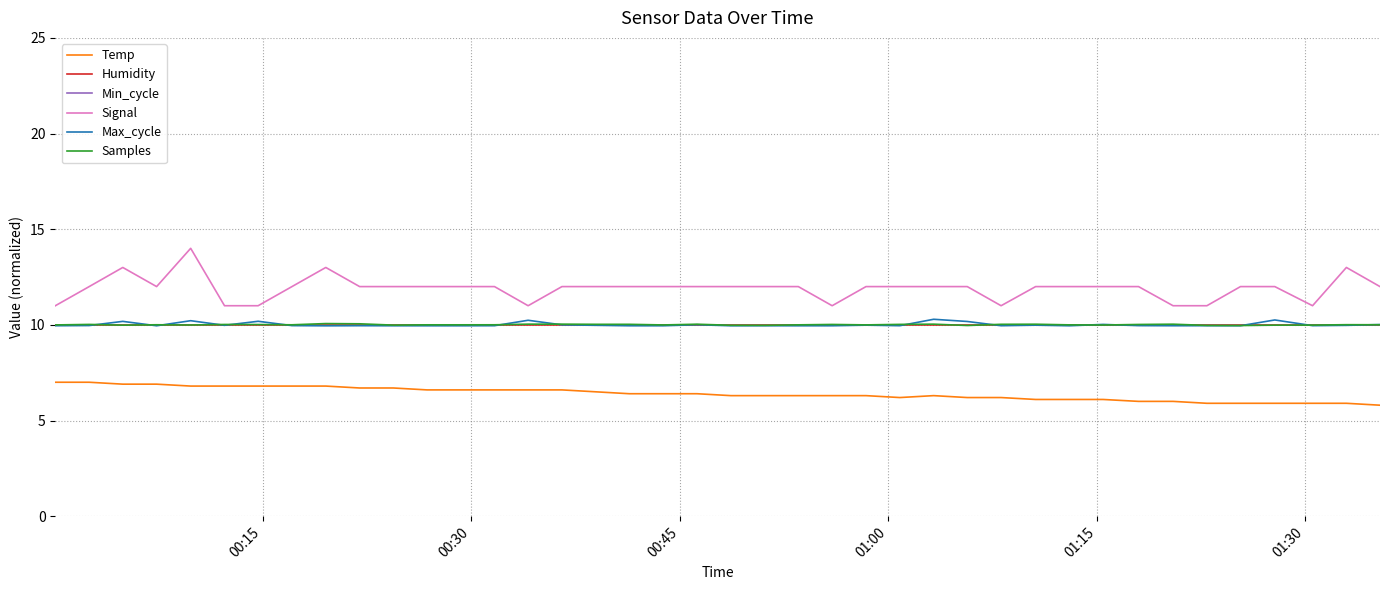

True or false: Humidity and Signal cross at least once.

False